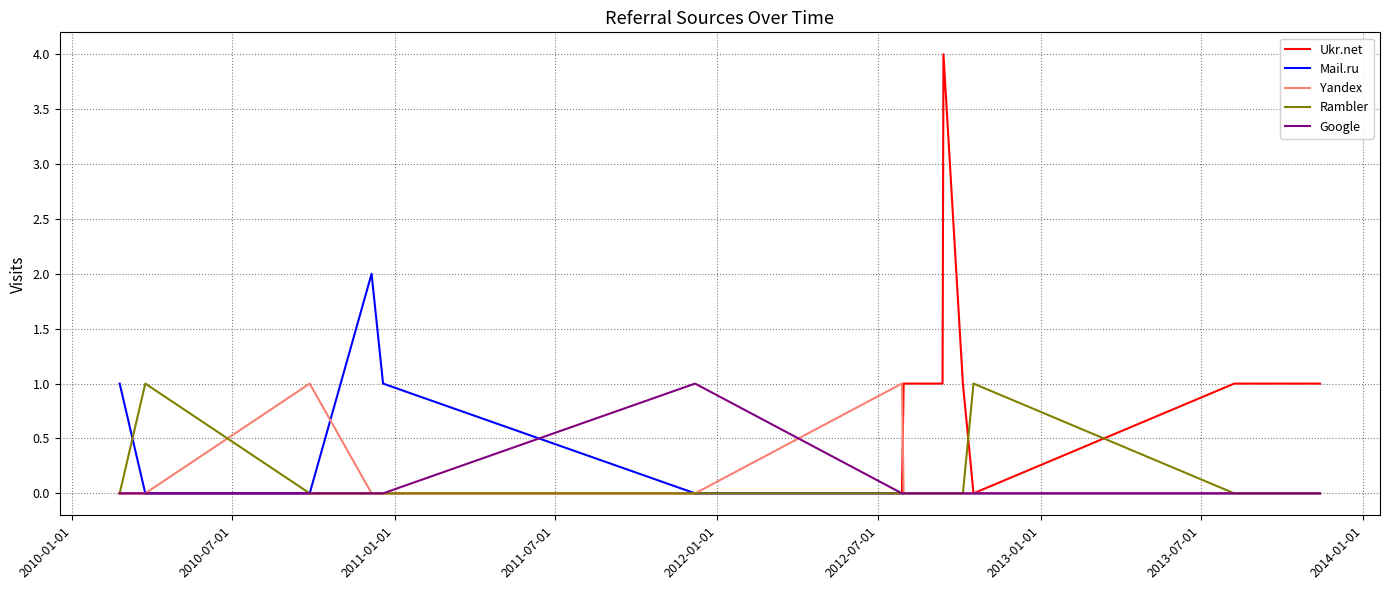

Which series has the widest spread of values?

Ukr.net